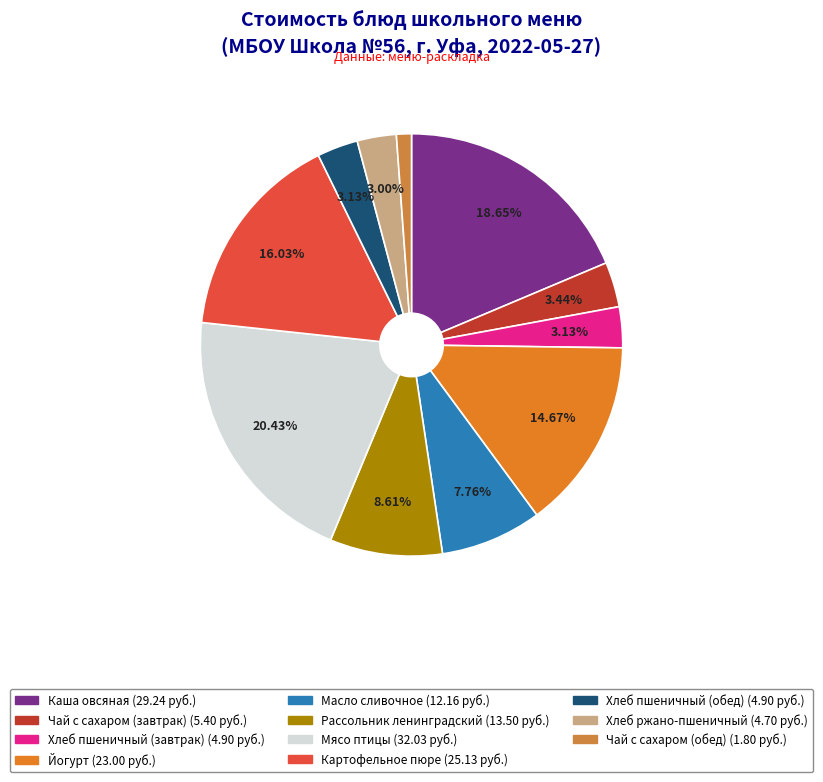

Approximately how many times larger is the value at Рассольник ленинградский compared to Картофельное пюре?

0.5